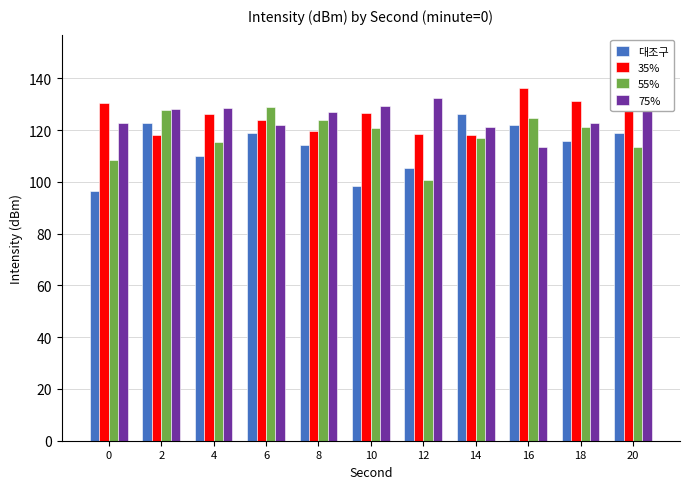

What is the difference between the maximum and minimum values in the 대조구 series?

29.6